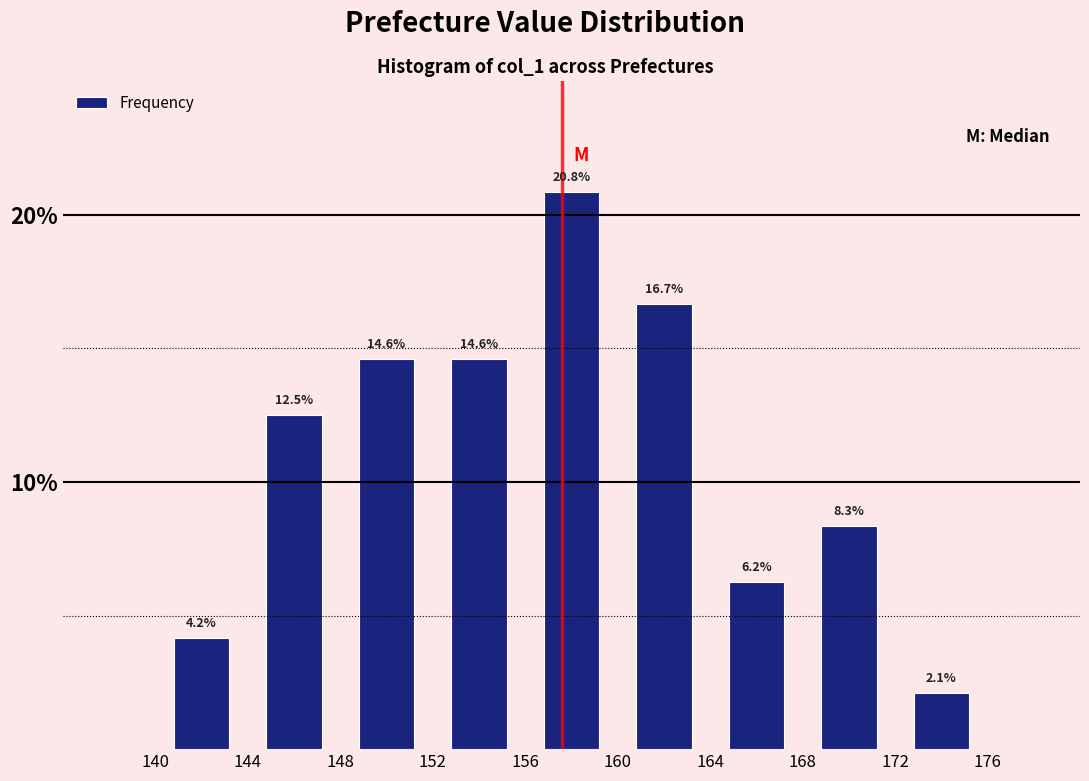

Reading left to right, list every bar in this chart as the range it spans on the x-axis followed by its height.

140 to 144: 4.2
144 to 148: 12.5
148 to 152: 14.6
152 to 156: 14.6
156 to 160: 20.8
160 to 164: 16.7
164 to 168: 6.2
168 to 172: 8.3
172 to 176: 2.1